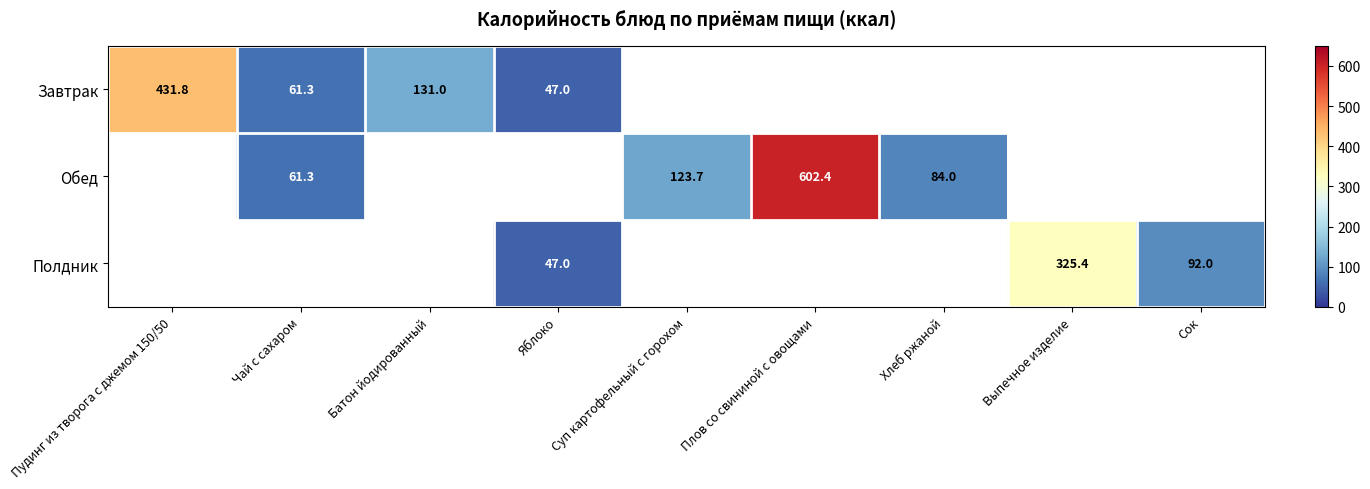

Between Хлеб ржаной and Плов со свининой с овощами, which is larger?

Плов со свининой с овощами